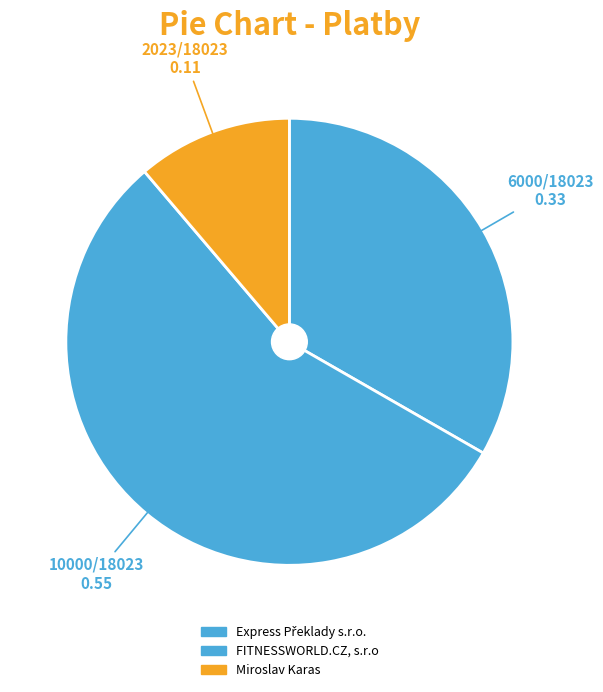

What is the change in value from Express Překlady s.r.o. to Miroslav Karas?

-3977